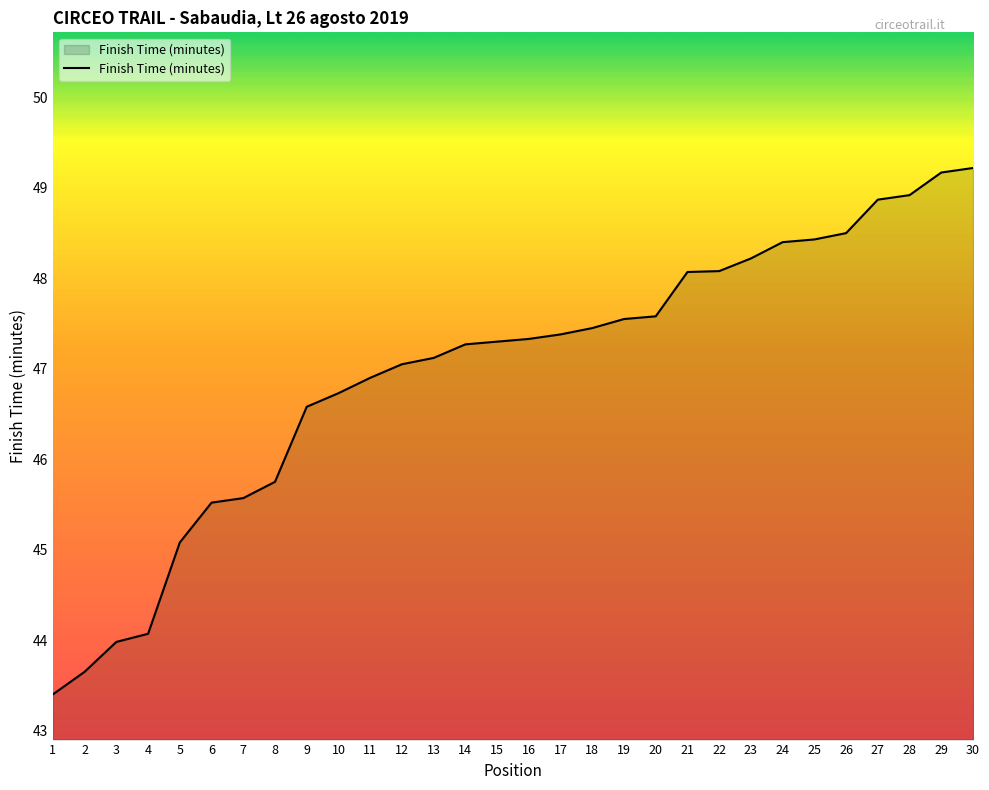

At which category does the chart reach its minimum across all series?

1